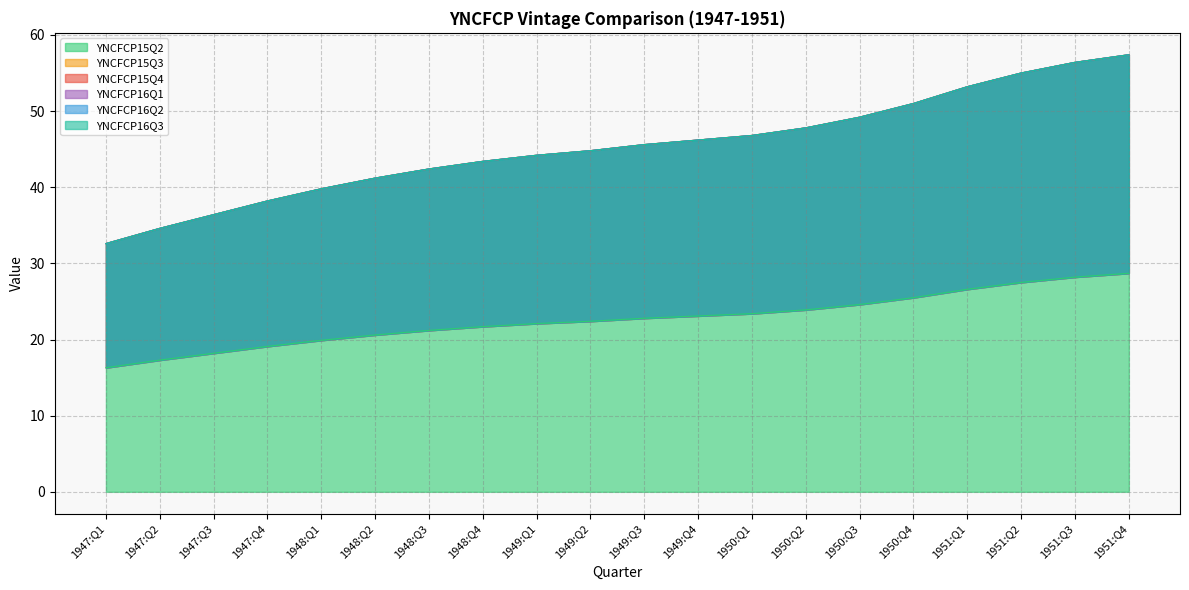

At which label is YNCFCP16Q3 closest to 22?

1949:Q1